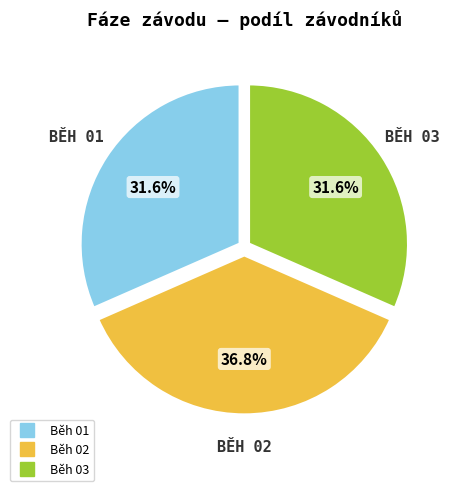

To the nearest percent, what portion does Běh 01 represent?

32%